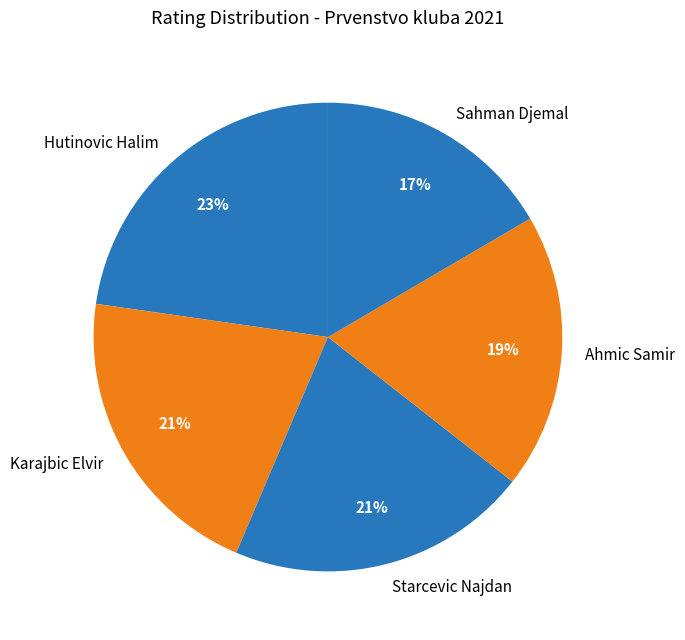

Combined, do Starcevic Najdan and Karajbic Elvir account for over 50%?

No